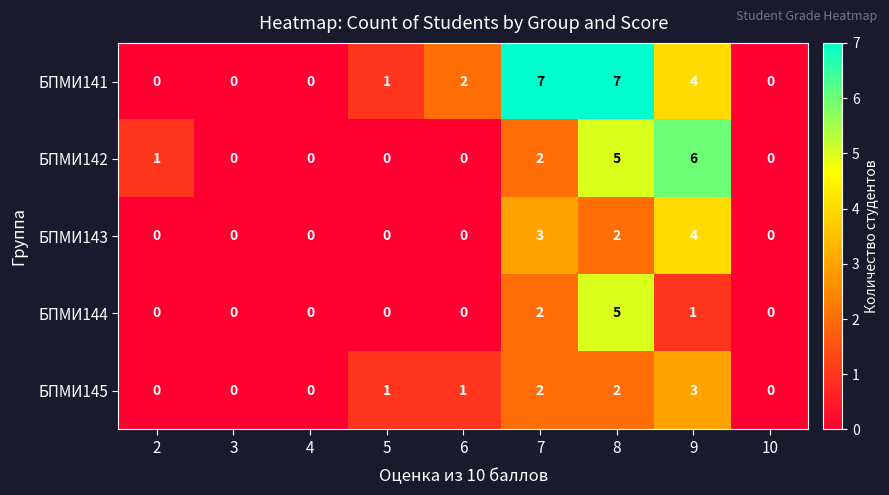

What is the spread (max minus min) of values at 8?

5